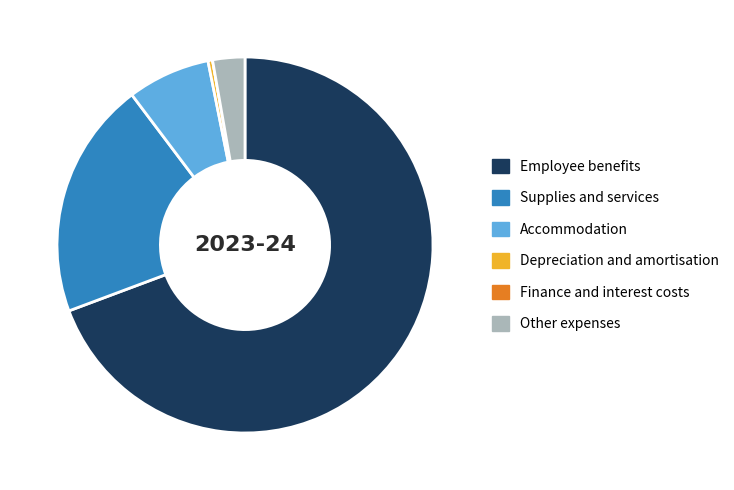

Is it true that Employee benefits is 82% of the pie?

False